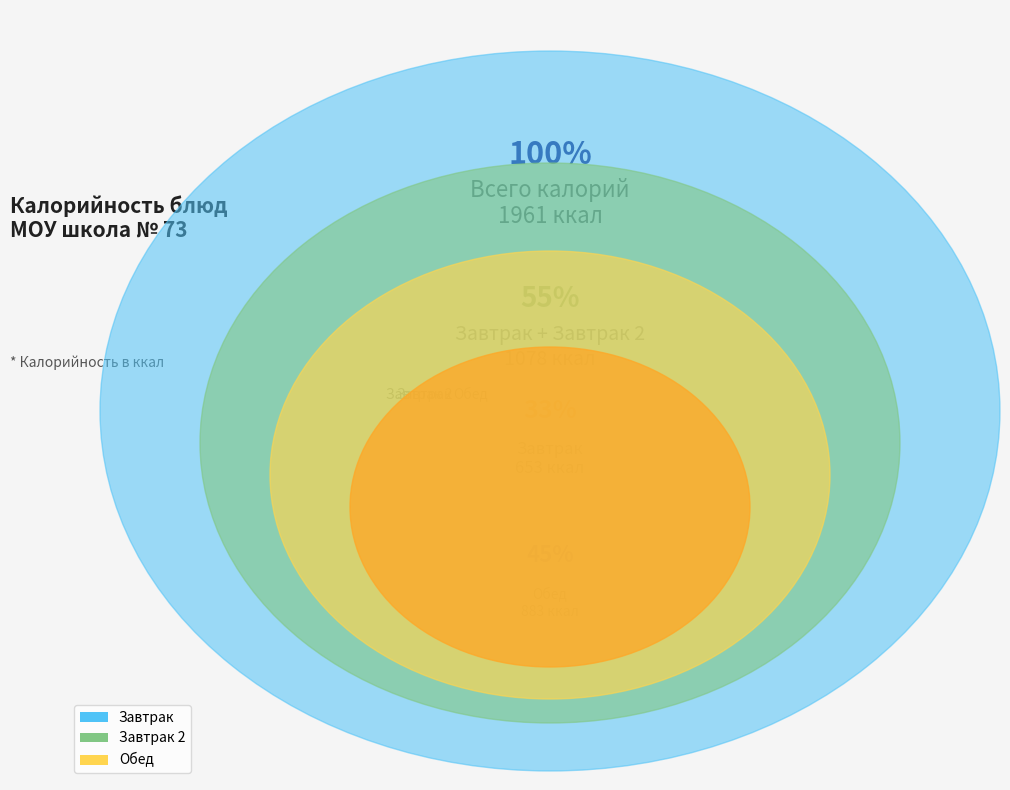

What is the smallest slice in the pie chart?

Завтрак 2